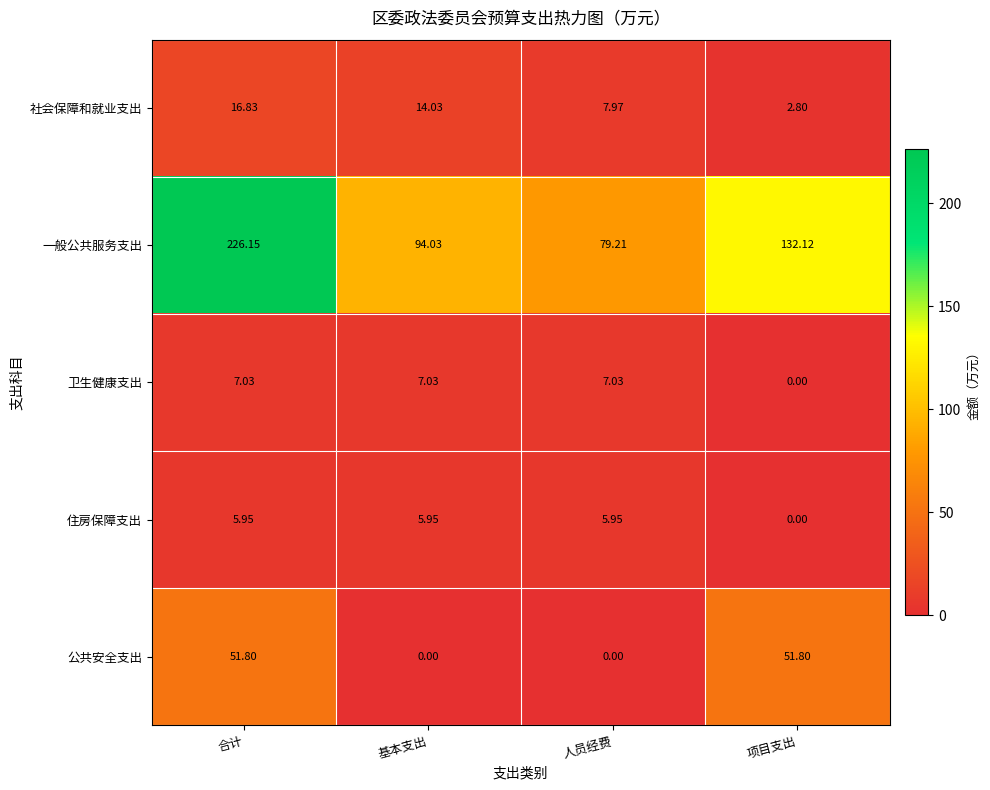

At 基本支出, list the series in order from largest to smallest.

一般公共服务支出, 社会保障和就业支出, 卫生健康支出, 住房保障支出, 公共安全支出